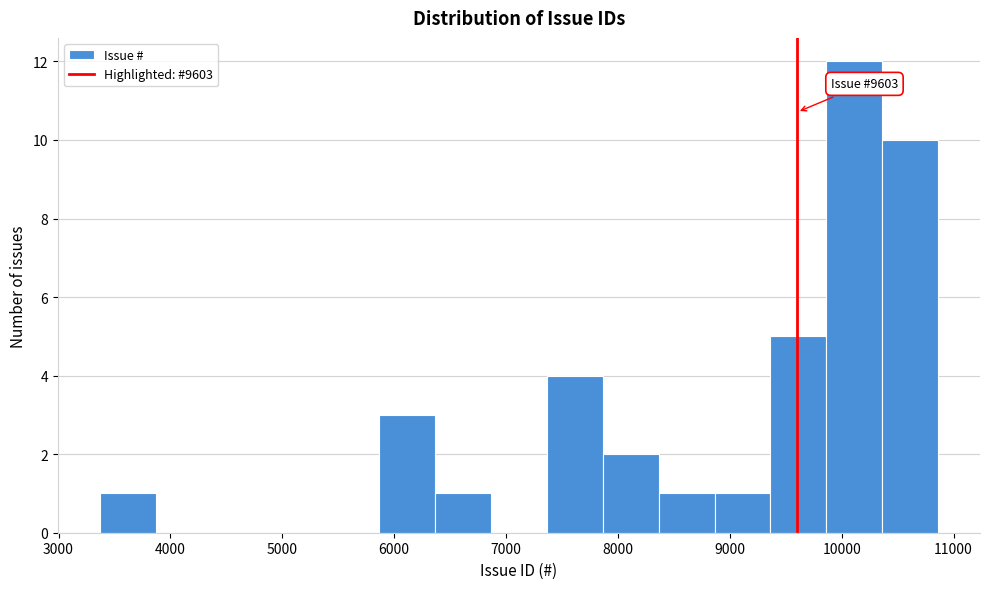

Over which range of the x-axis is the bar tallest?

9900 to 10400